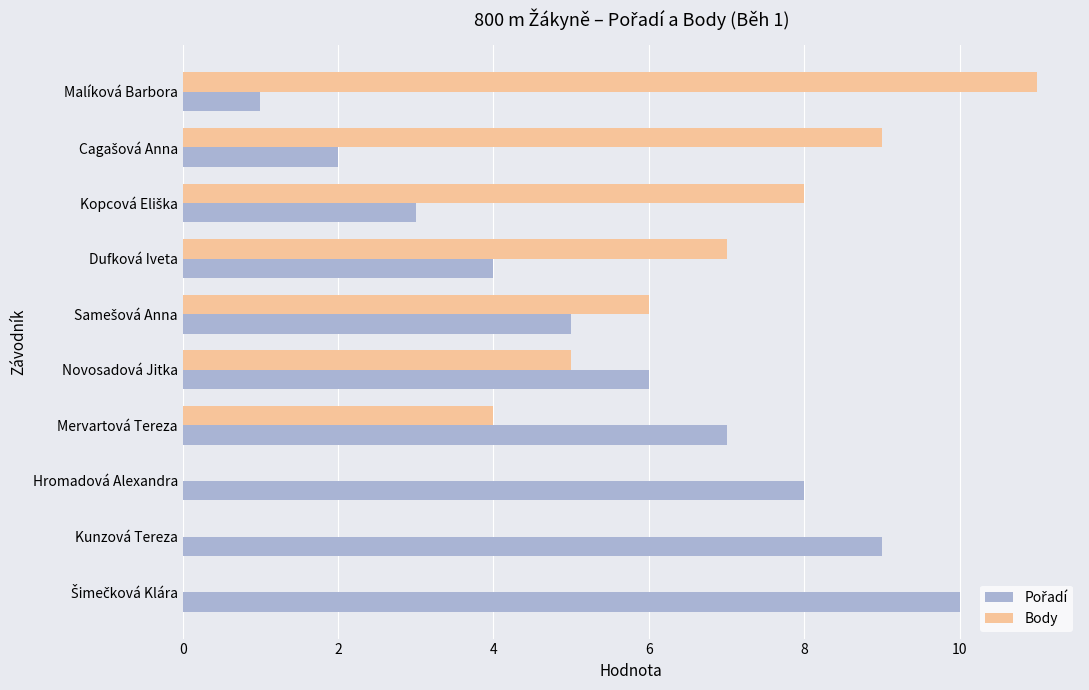

Which label corresponds to the largest value in the chart?

Malíková Barbora